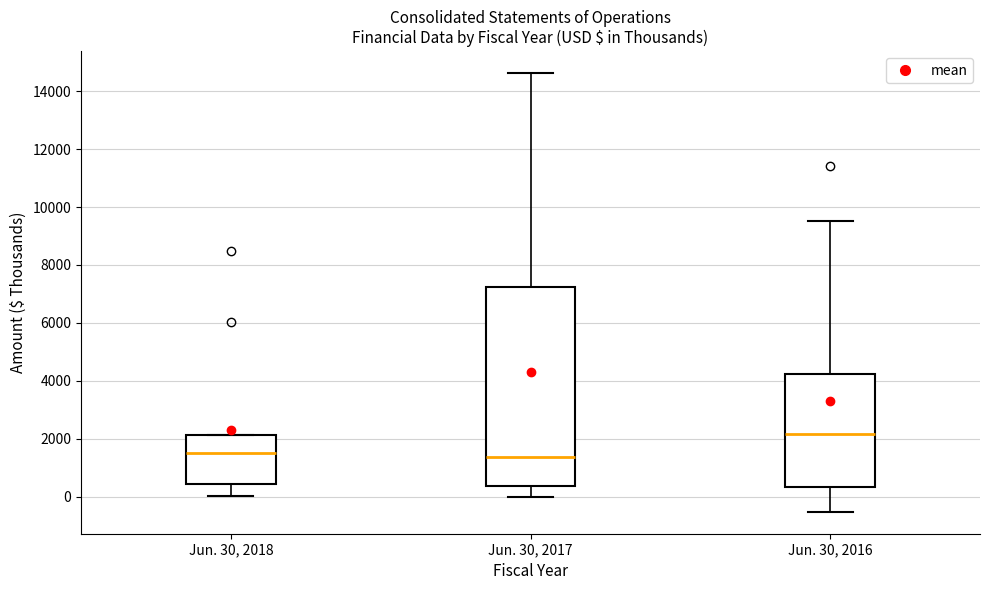

Where is the lower edge of the box for Jun. 30, 2018 on the y-axis? The values are not printed on the chart, so give them approximately, as read against the axis.

400